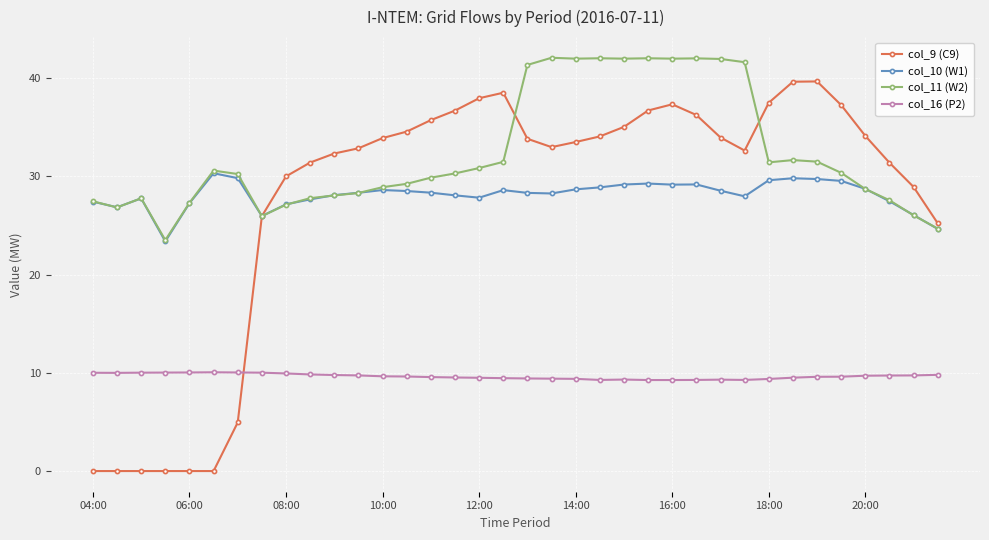

Which series has the largest total across all categories?

col_11 (W2)